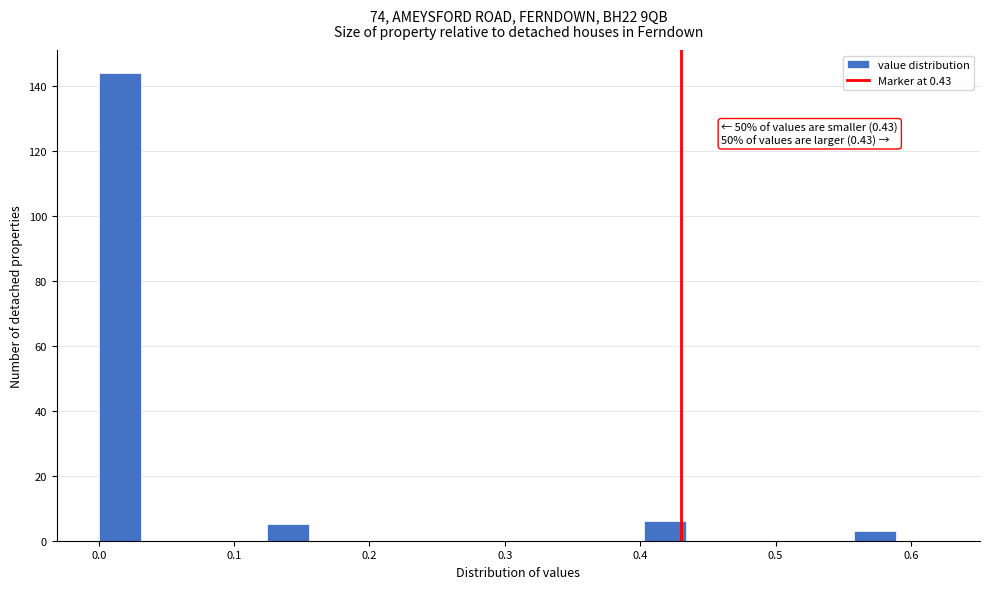

Read against the x-axis, roughly where is the centre of the tallest bar?

0.02